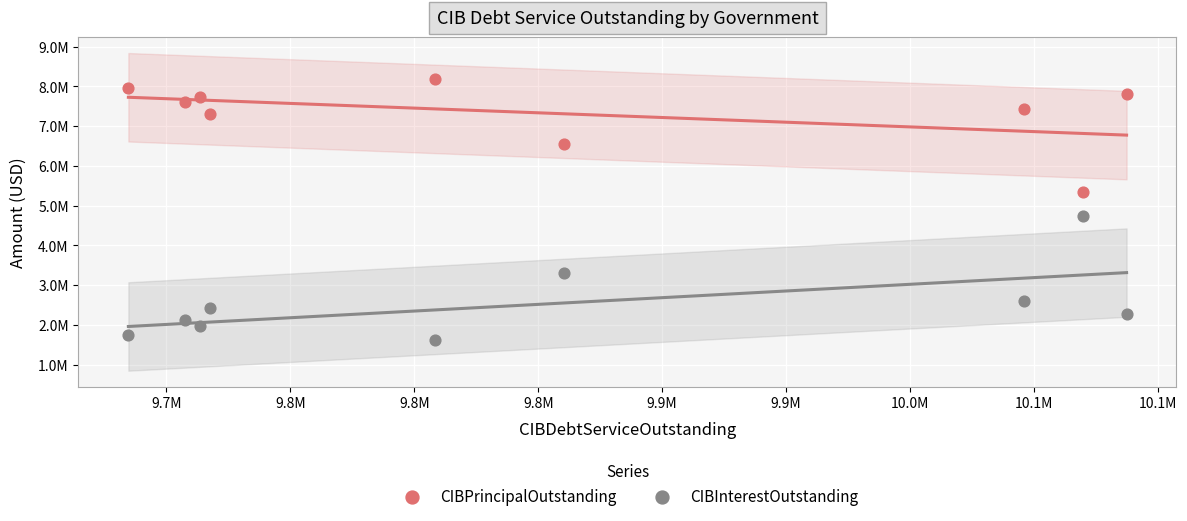

Which series reaches the maximum Y coordinate?

CIBPrincipalOutstanding